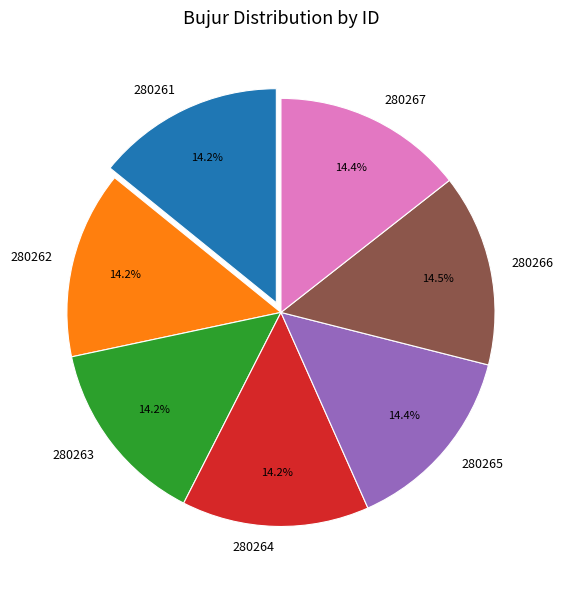

What is the total percentage of 280265 and 280264?

28.6%